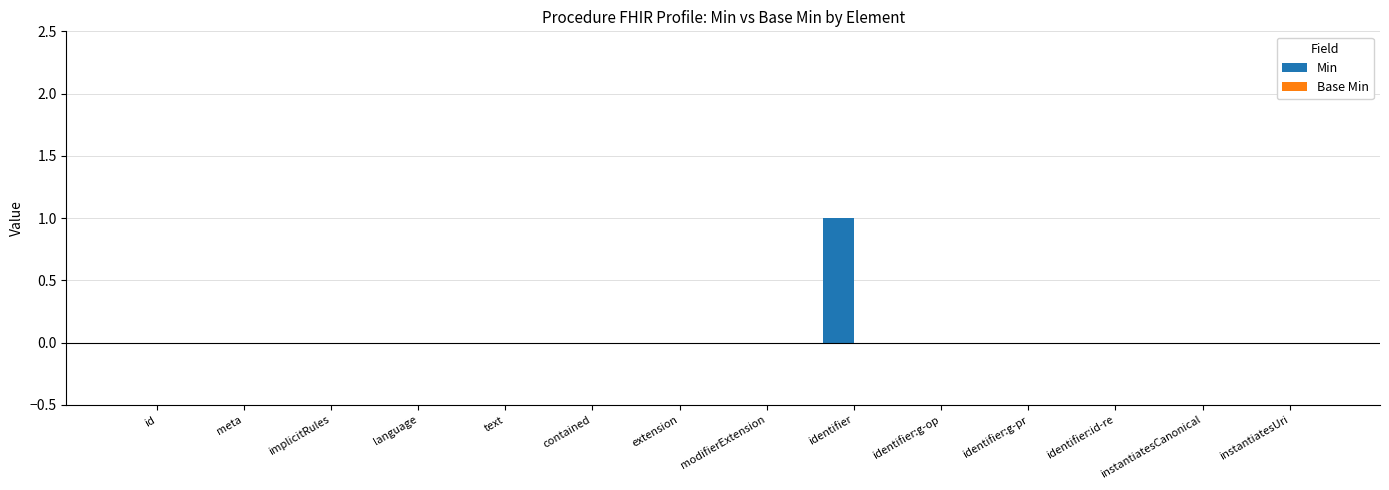

The value at id is 0. True or false?

True